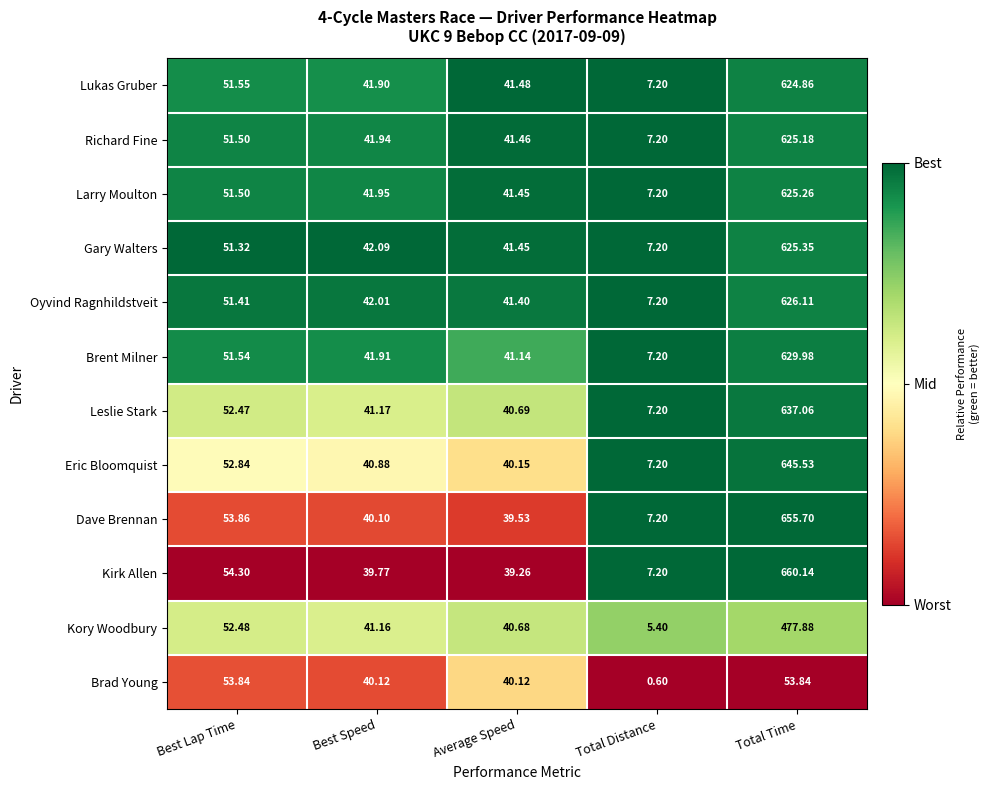

At which label is Dave Brennan closest to 331?

Best Lap Time